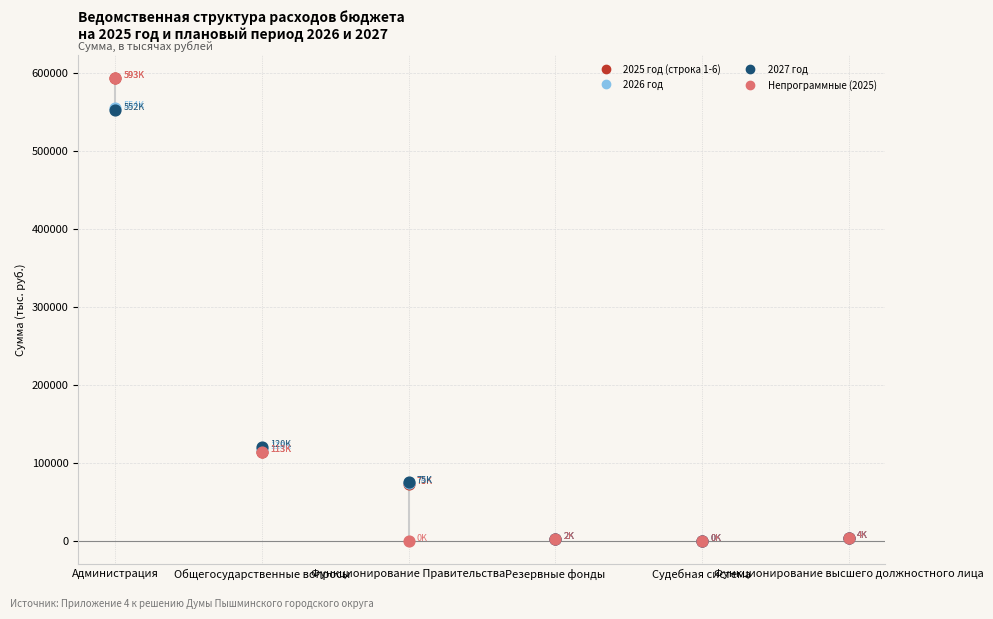

What are all the series names shown in the legend?

2025 год (строка 1-6), 2026 год, 2027 год, Непрограммные (2025)